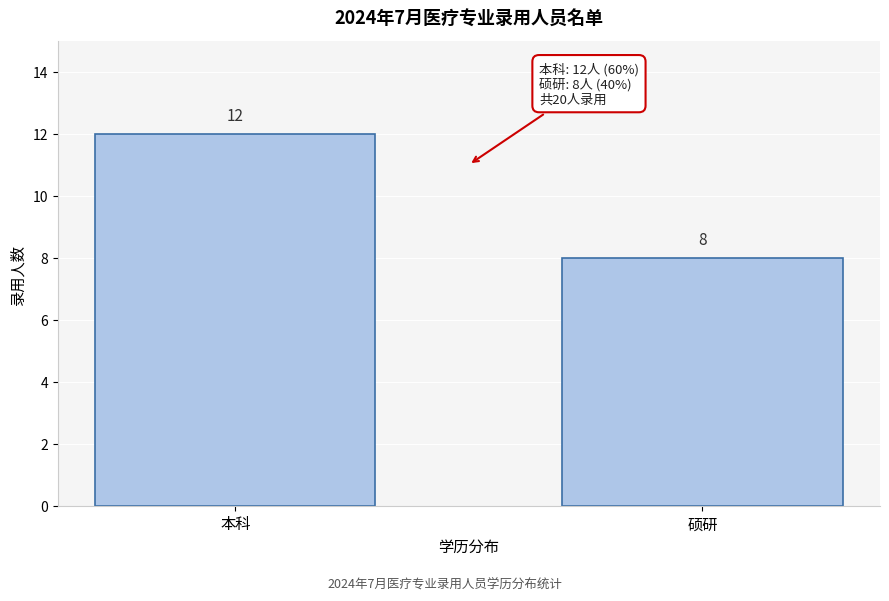

Reading left to right, extract all data points from this chart.

12	8